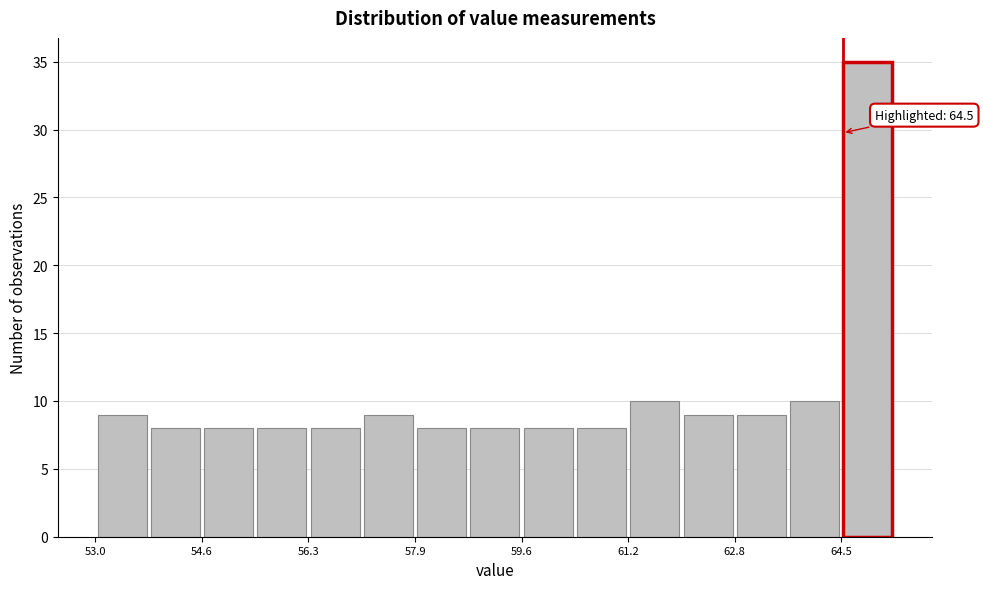

Over which range of the x-axis is the bar tallest?

64.48 to 65.30